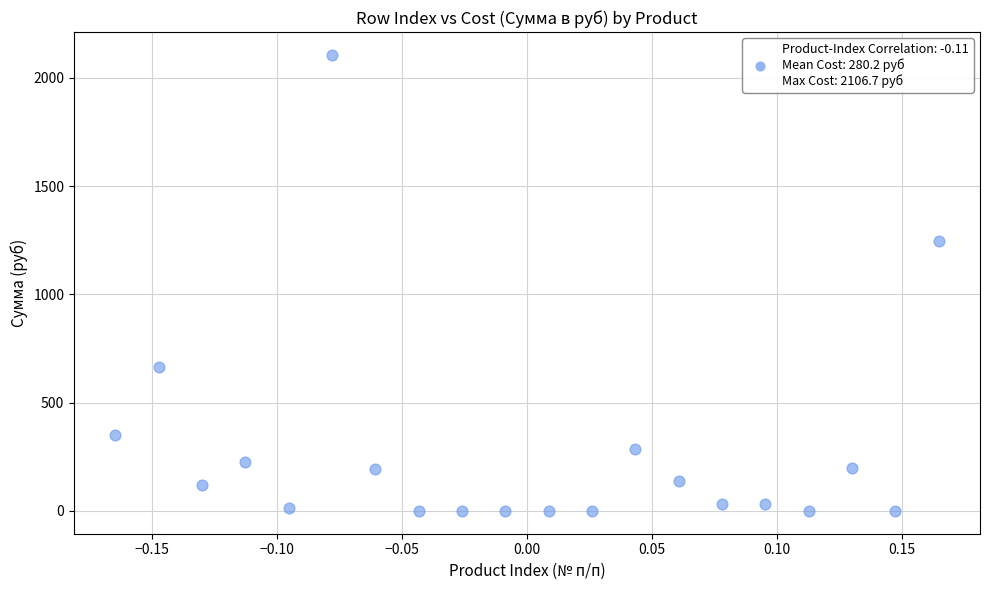

What is the range of X values (max minus min)?

0.3